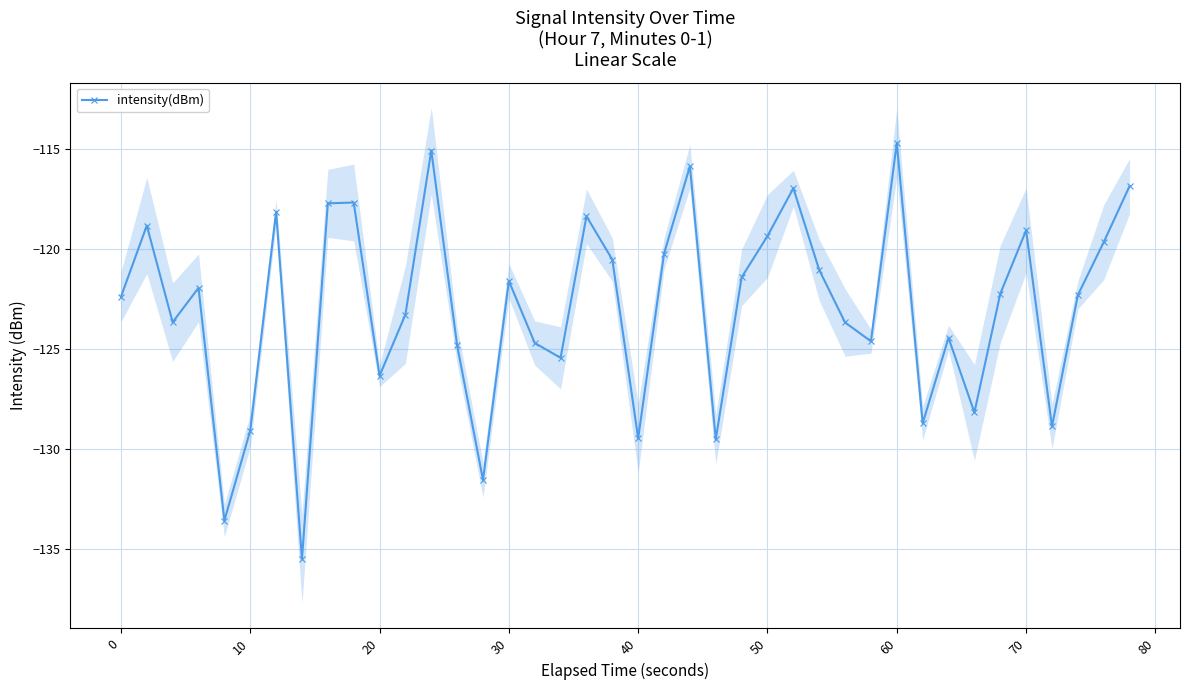

What is the minimum value for intensity(dBm)?

-135.5